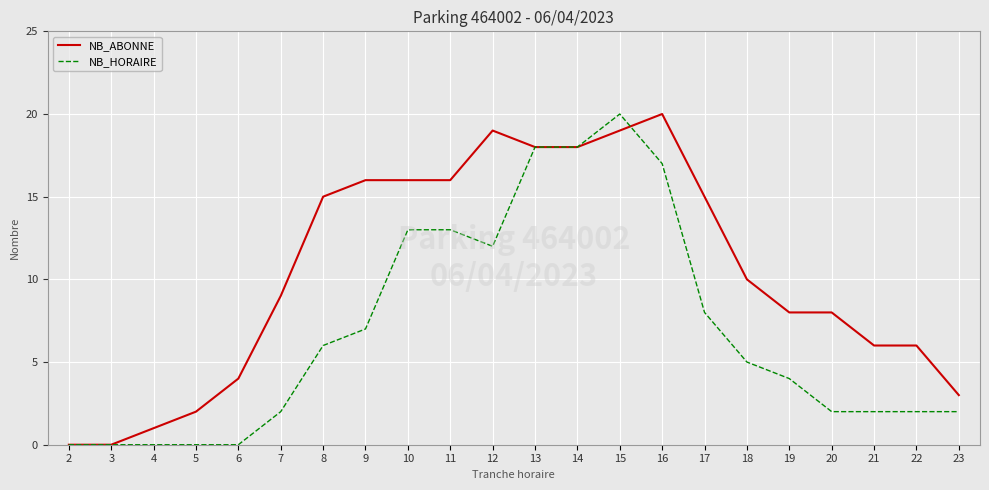

Reading left to right, transcribe all the data shown in this chart.

NB_ABONNE: 0	0	1	2	4	9	15	16	16	16	19	18	18	19	20	15	10	8	8	6	6	3
NB_HORAIRE: 0	0	0	0	0	2	6	7	13	13	12	18	18	20	17	8	5	4	2	2	2	2